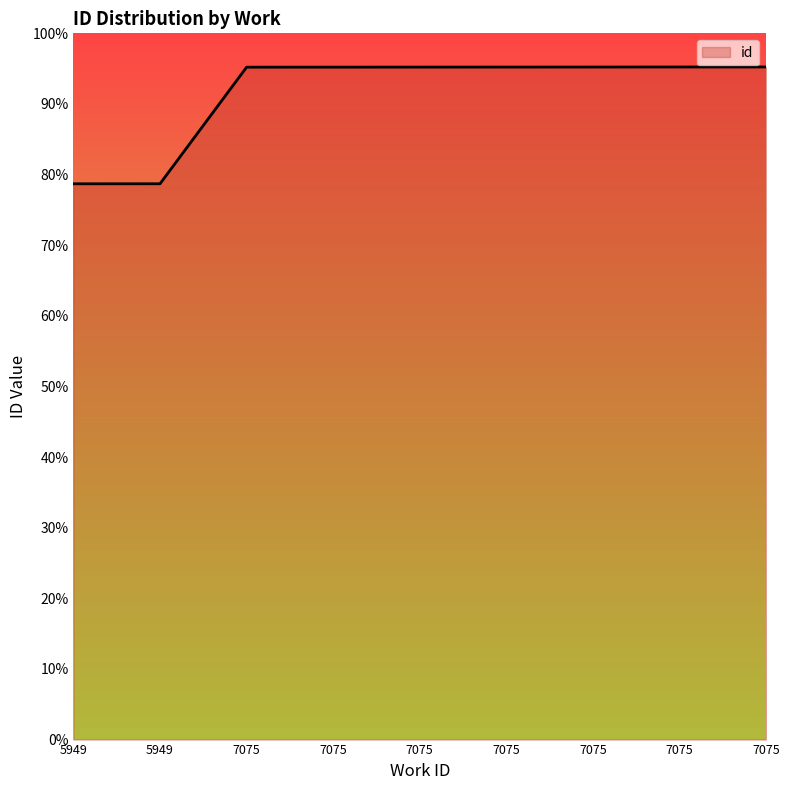

Is this an area chart (filled region under the line)?

Yes